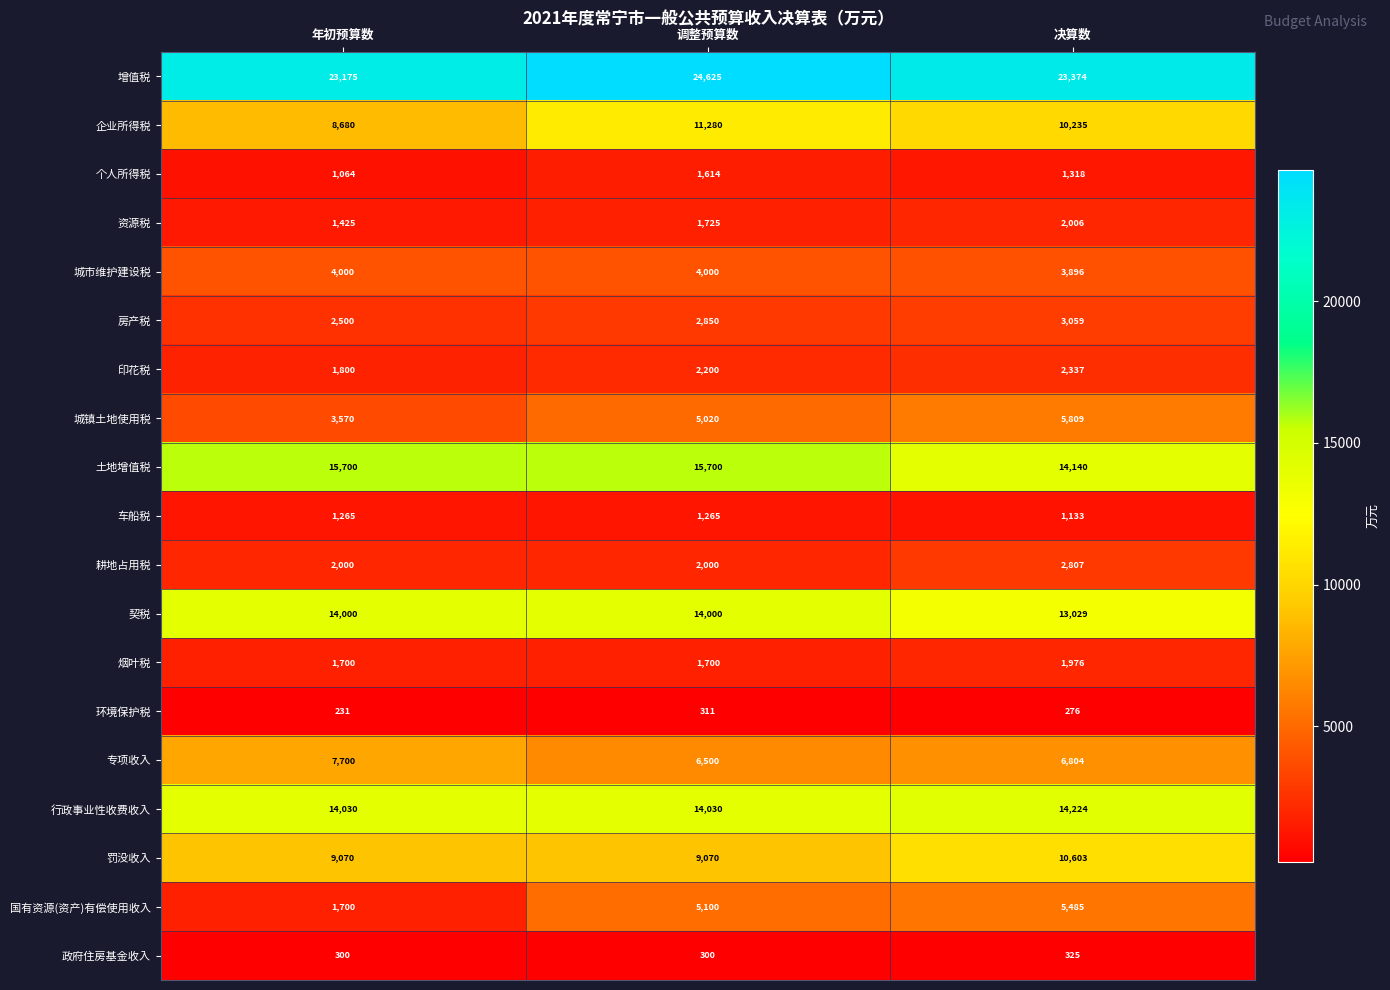

Read the 烟叶税 value at 年初预算数, to the nearest 50.

1700